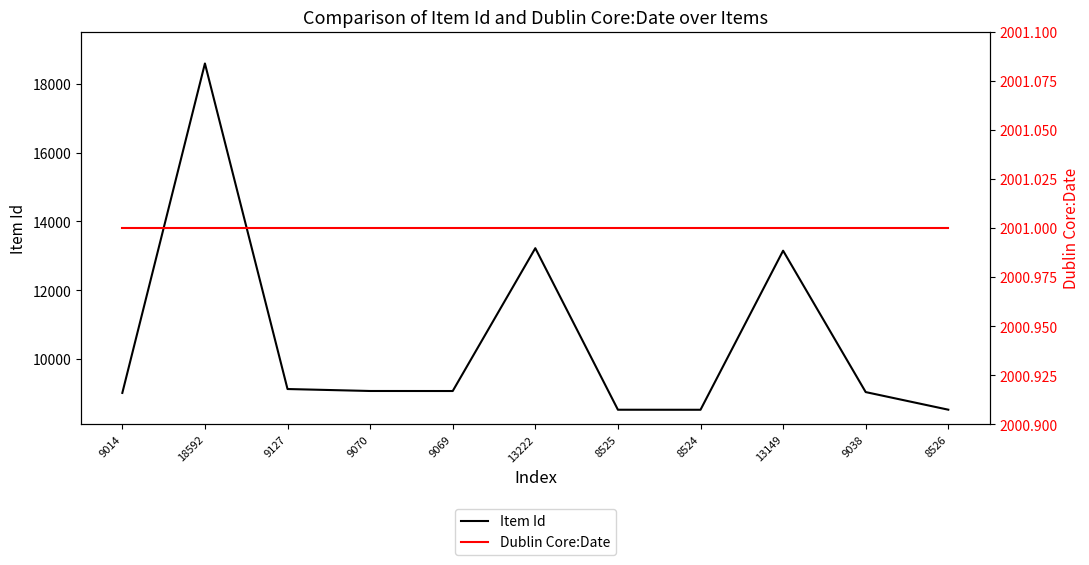

Is the value of Item Id at 9038 greater than the value of Dublin Core:Date at 13149?

Yes